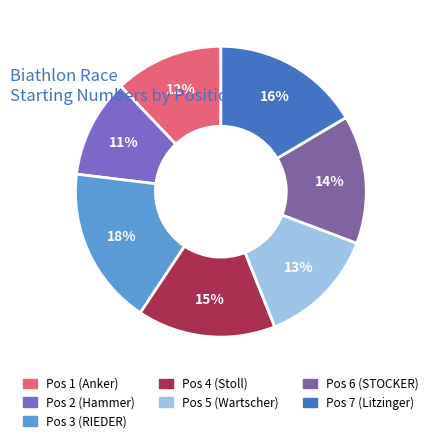

Which category has the smallest portion of the pie?

Pos 2 (Hammer)